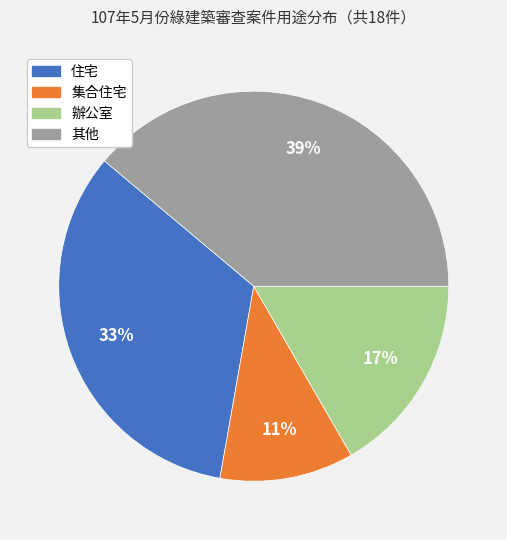

How many segments does this pie chart have?

4